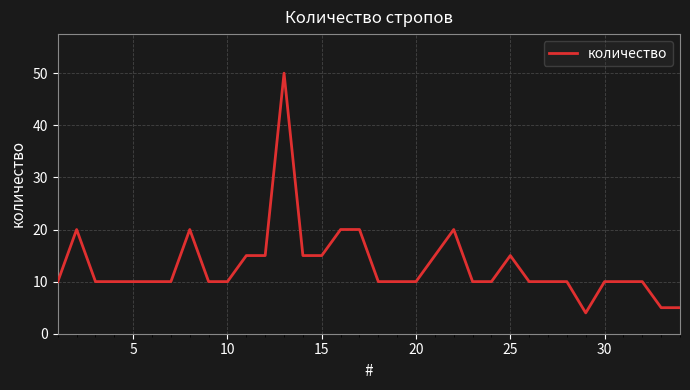

Count the values in the range 10 to 15.

25